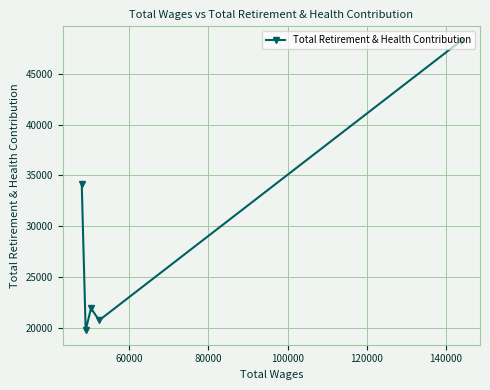

Reading right to left, what are all the values shown in this chart?

48240	20739	21922	19761	34124